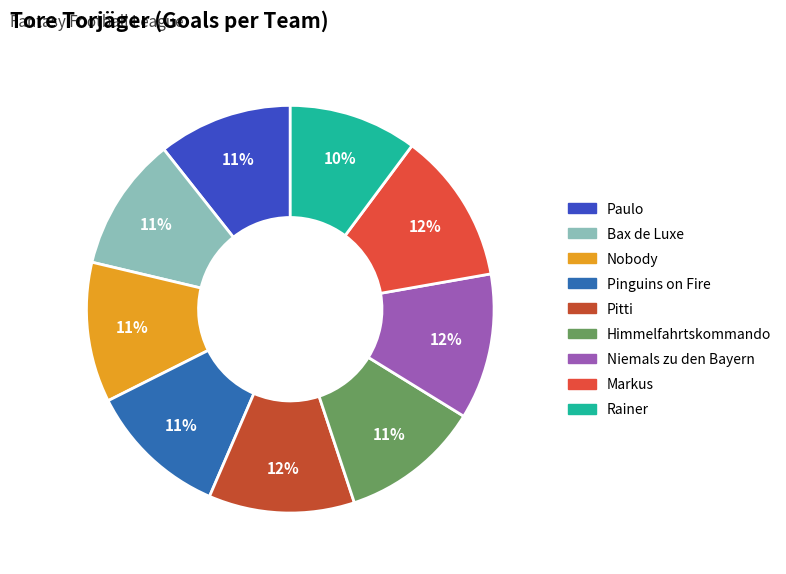

To the nearest percent, what percentage of the pie is Nobody?

11%